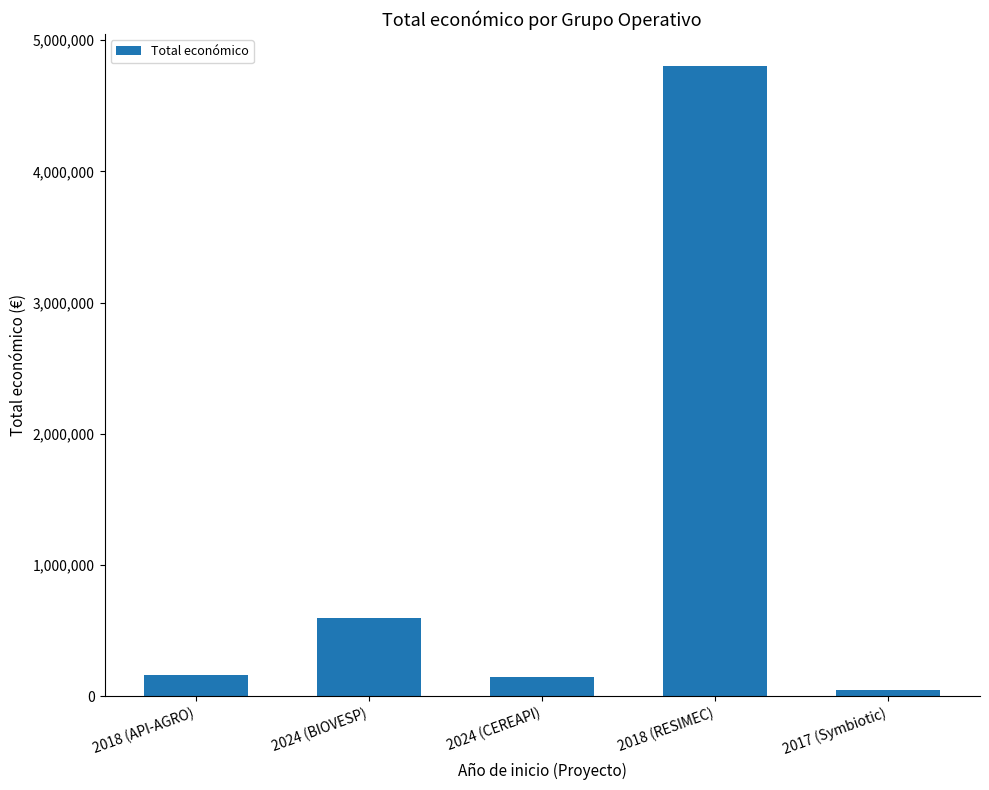

What position from the right is 2018 (API-AGRO)?

5